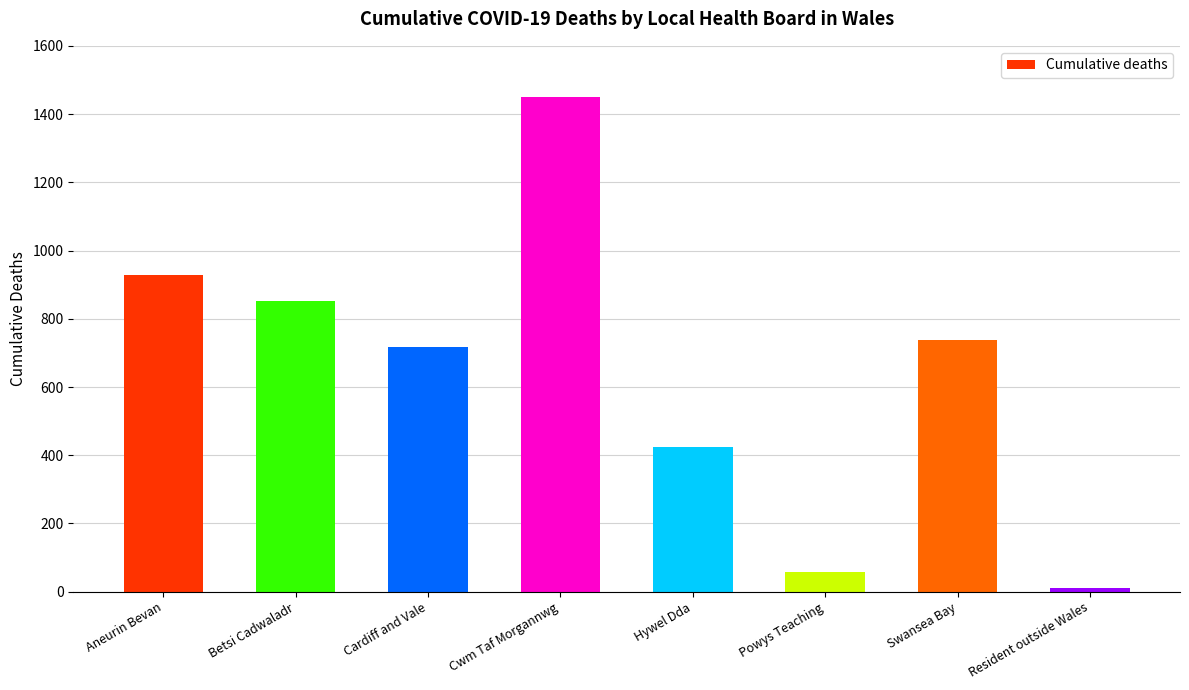

Count the number of data series in this chart.

1